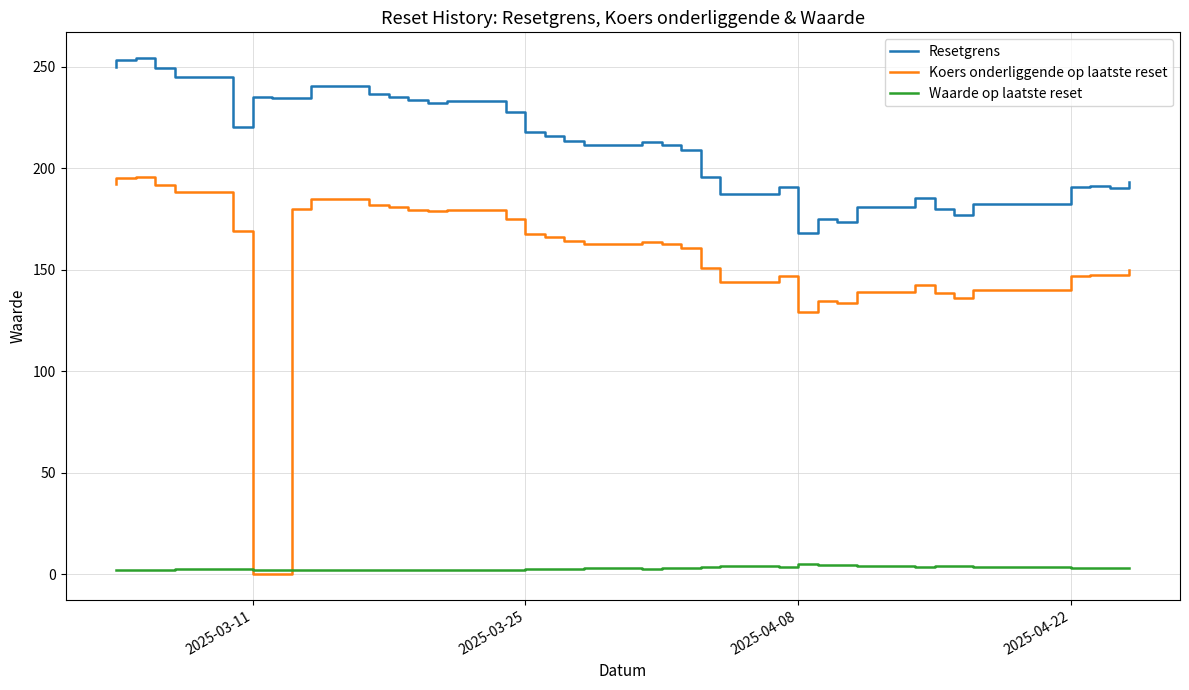

How many series are shown in this chart?

3